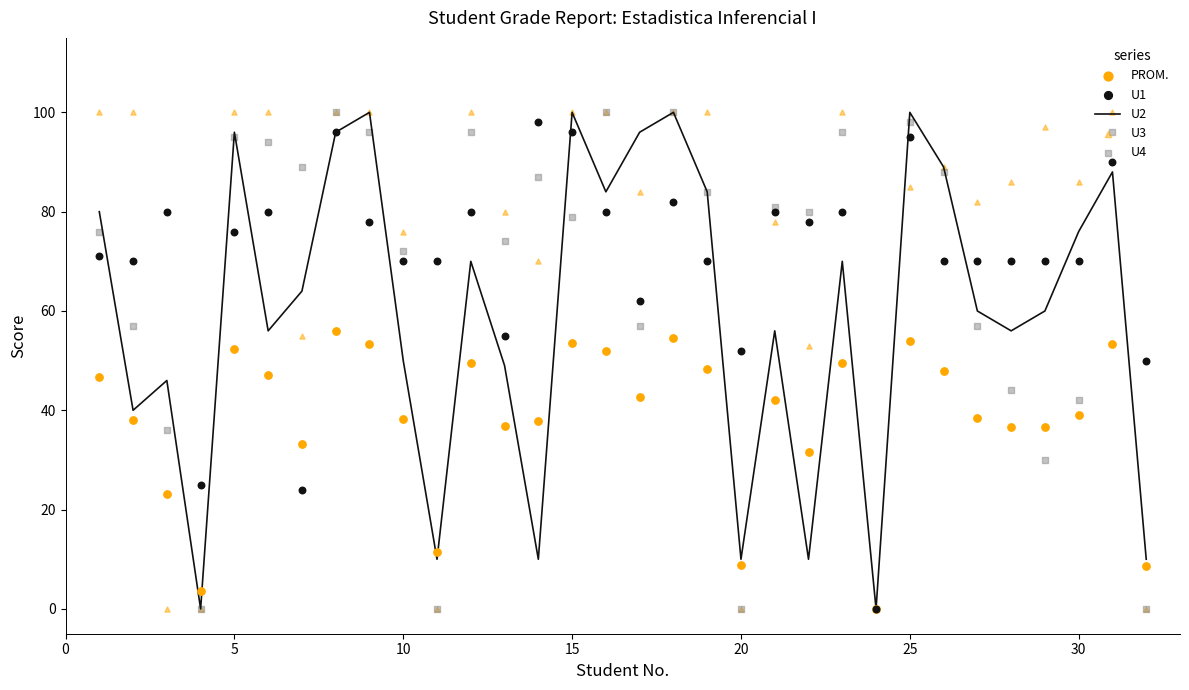

Which series has the largest total across all categories?

U3